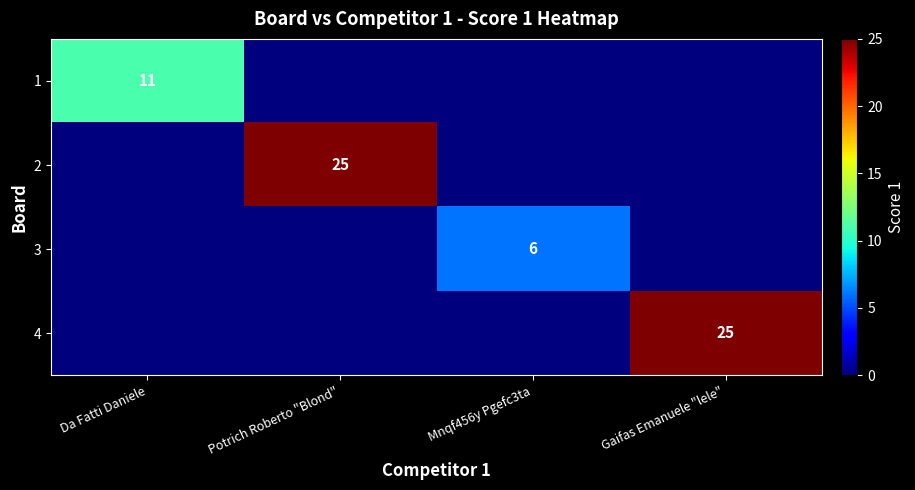

The 2 series shows 25 at Potrich Roberto "Blond". True or false?

True